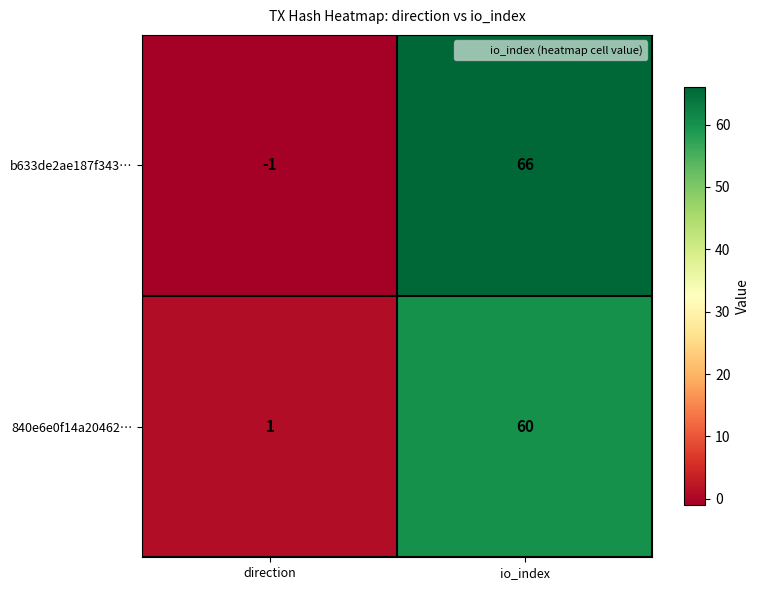

What is the sum of the b633de2ae187f343… values at io_index and direction?

65